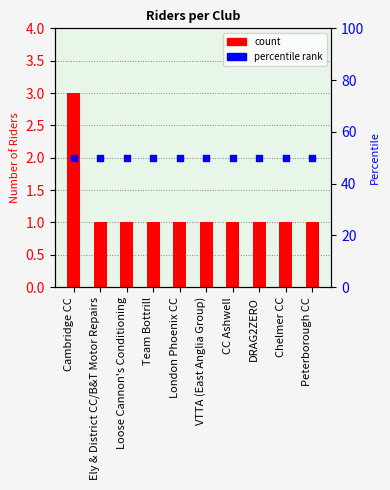

Which series contains the lowest Y value?

count